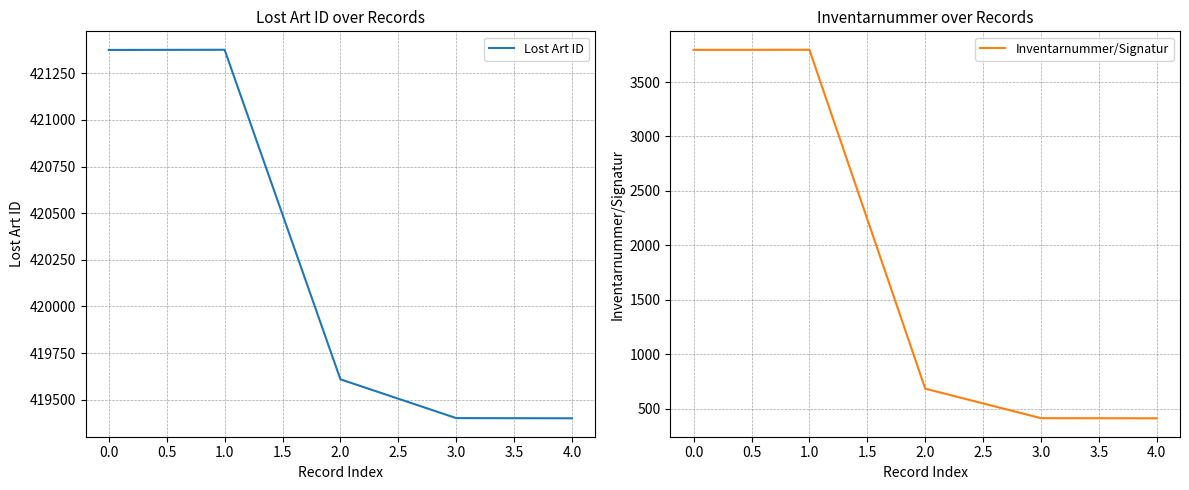

Which series has the largest range (max minus min)?

Inventarnummer/Signatur